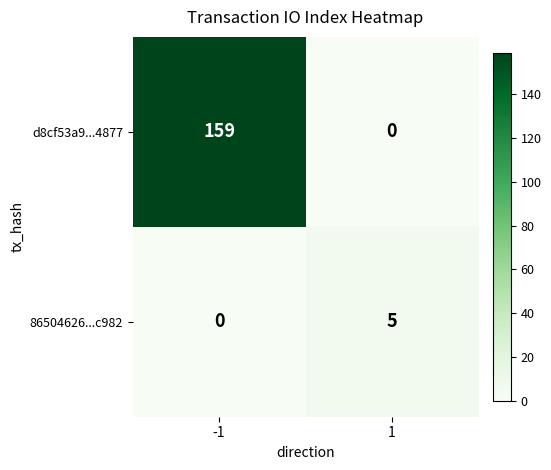

The 86504626...c982 series shows 0 at -1. True or false?

True